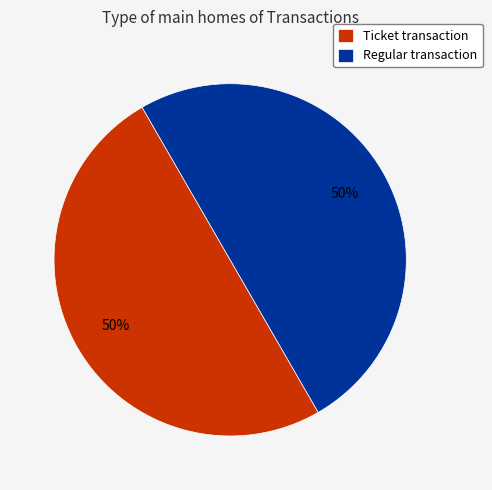

How many segments does this pie chart have?

2